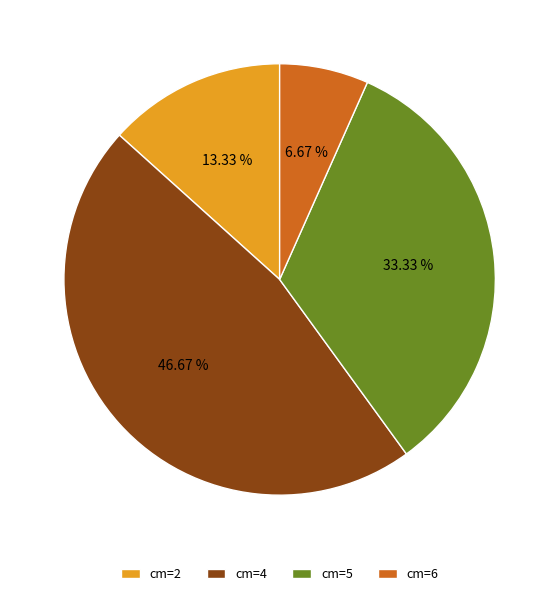

True or false: cm=2 accounts for 13% of the total.

True